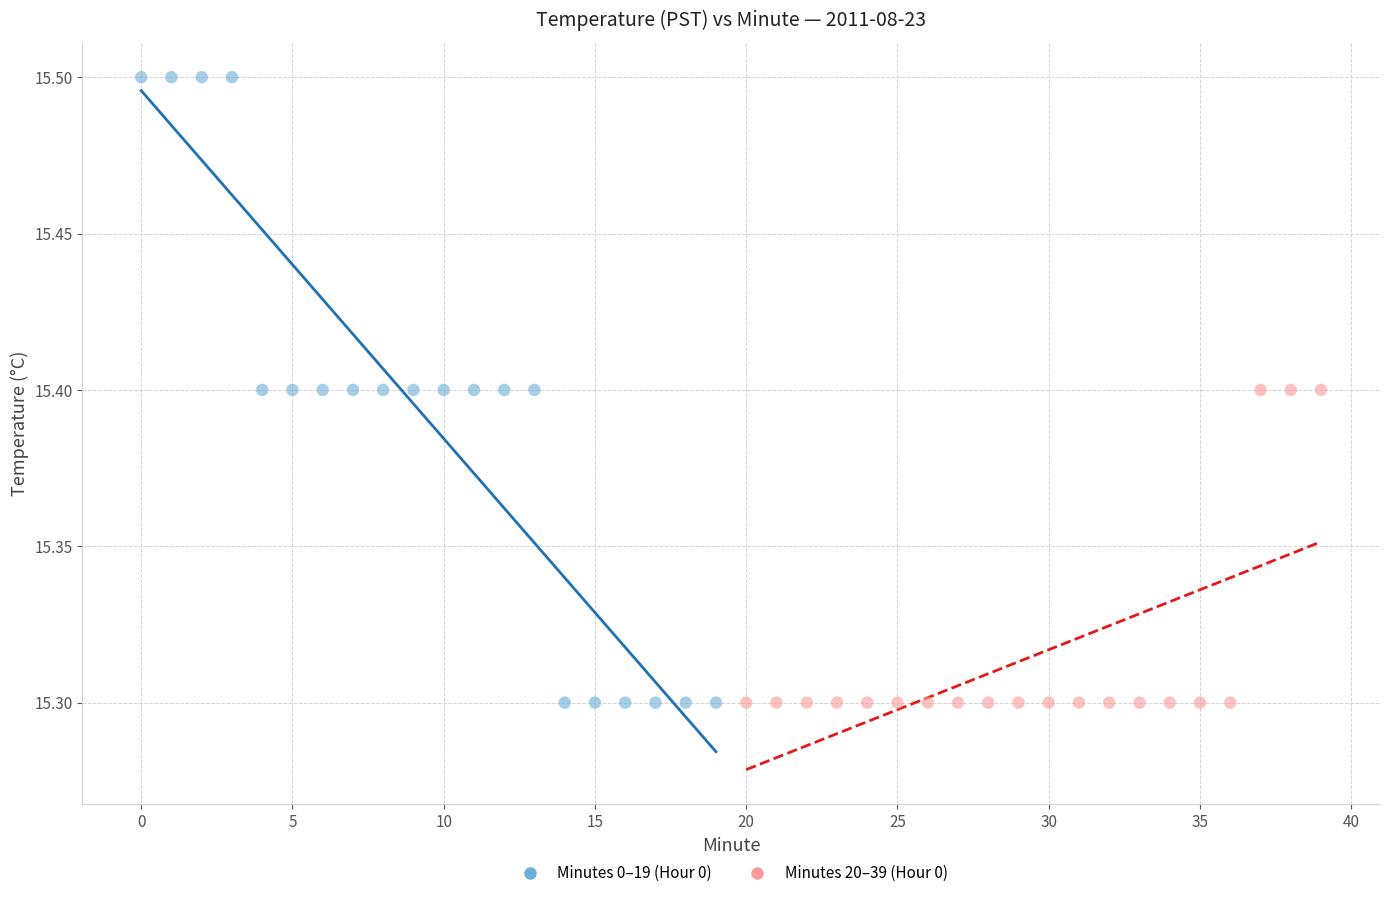

Which series has the widest spread of Y values?

Minutes 0–19 (Hour 0)